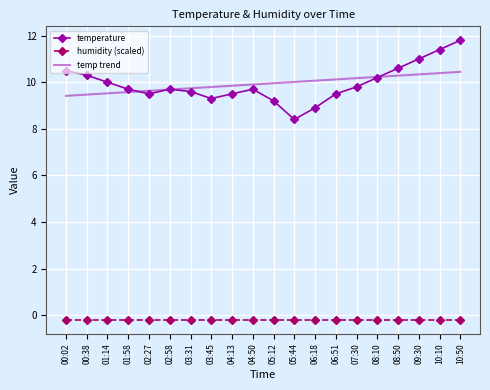

How many interior local valleys does the temperature series have?

3